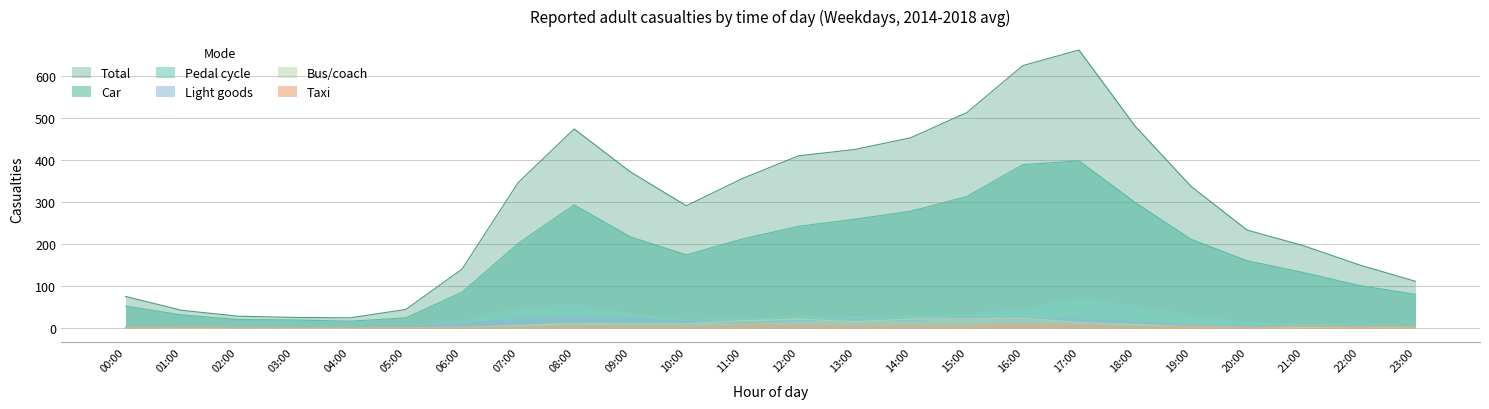

Is it true that Taxi equals 2 at 00:00?

True